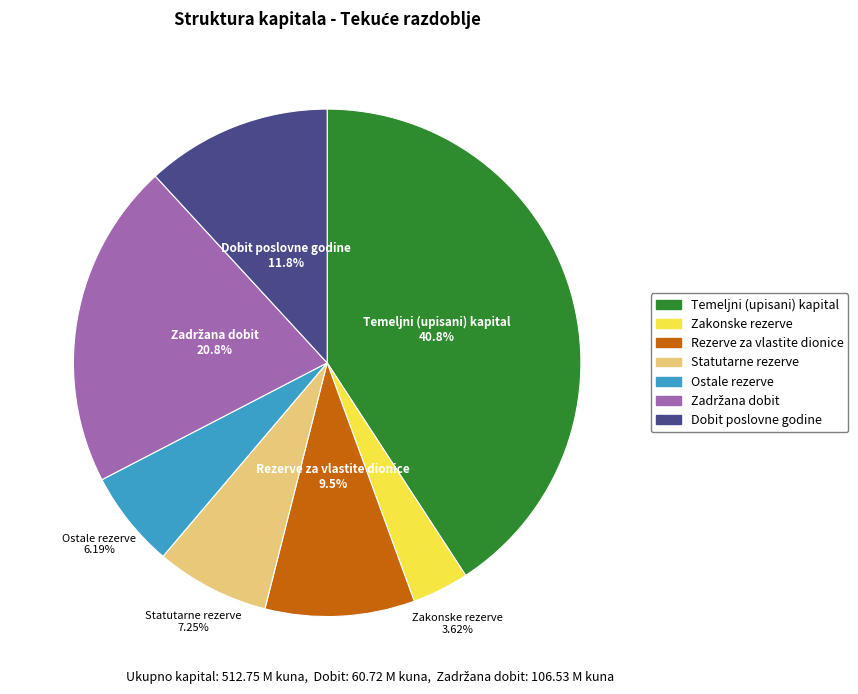

How many segments does this pie chart have?

7